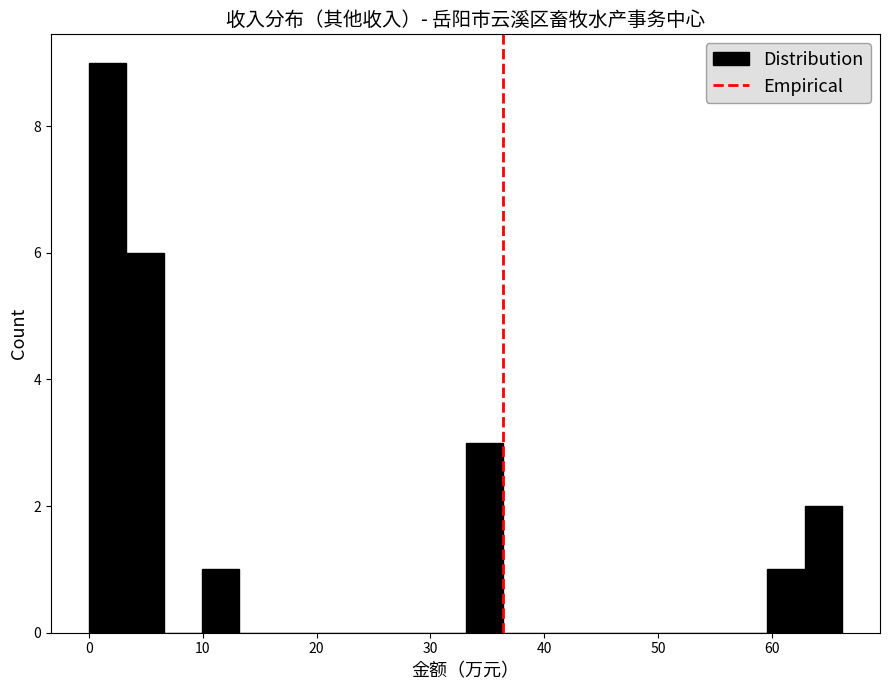

Around what value on the x-axis is the tallest bar? Give the approximate position of its centre, as read against the axis.

2